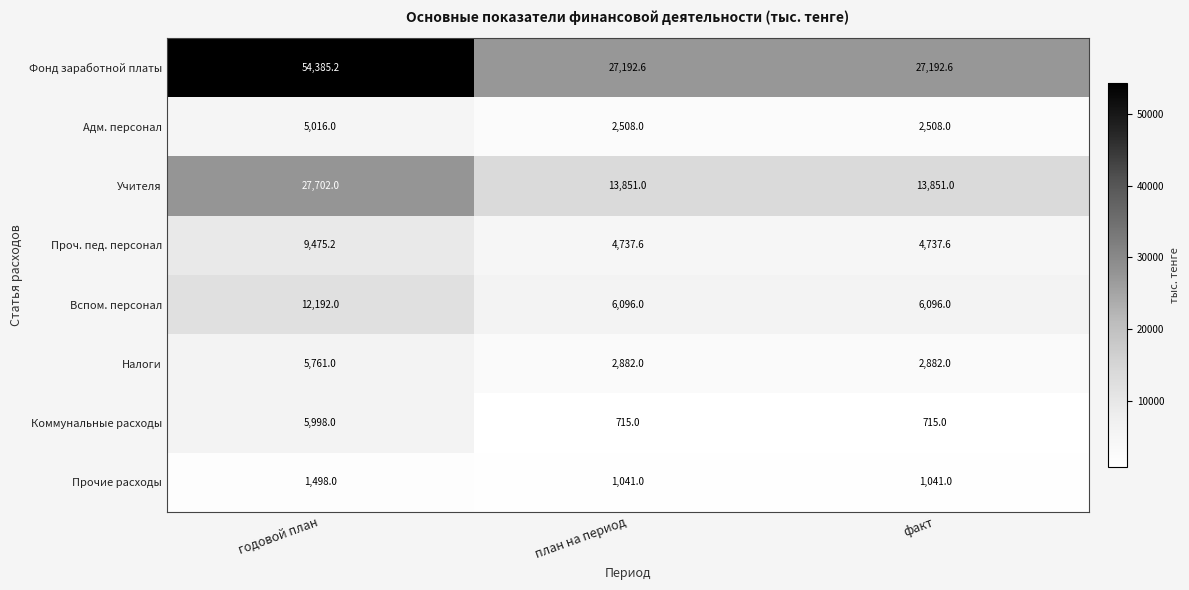

What is the difference between the highest and lowest values at годовой план?

52887.2